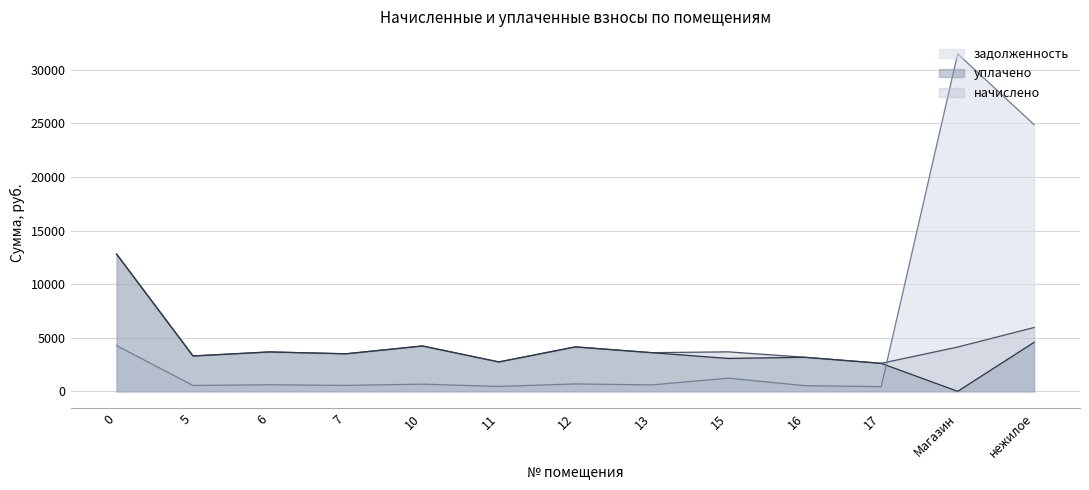

Which category has the highest value across all series?

Магазин